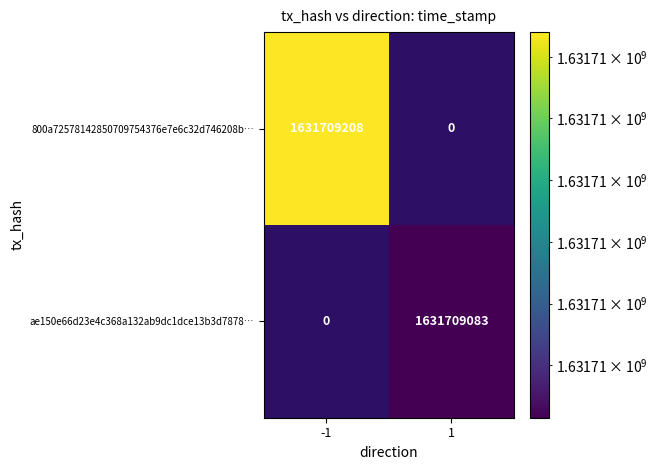

True or false: ae150e66d23e4c368a132ab9dc1dce13b3d7878… has a value of 2594544243 at 1.

False